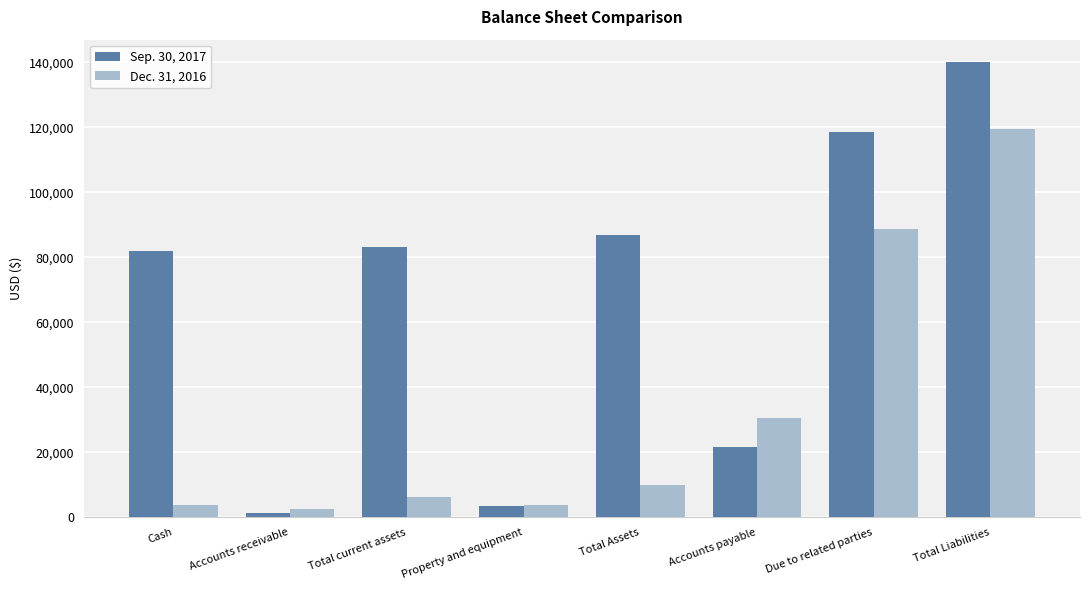

How many Sep. 30, 2017 values are between 21495 and 118515?

5